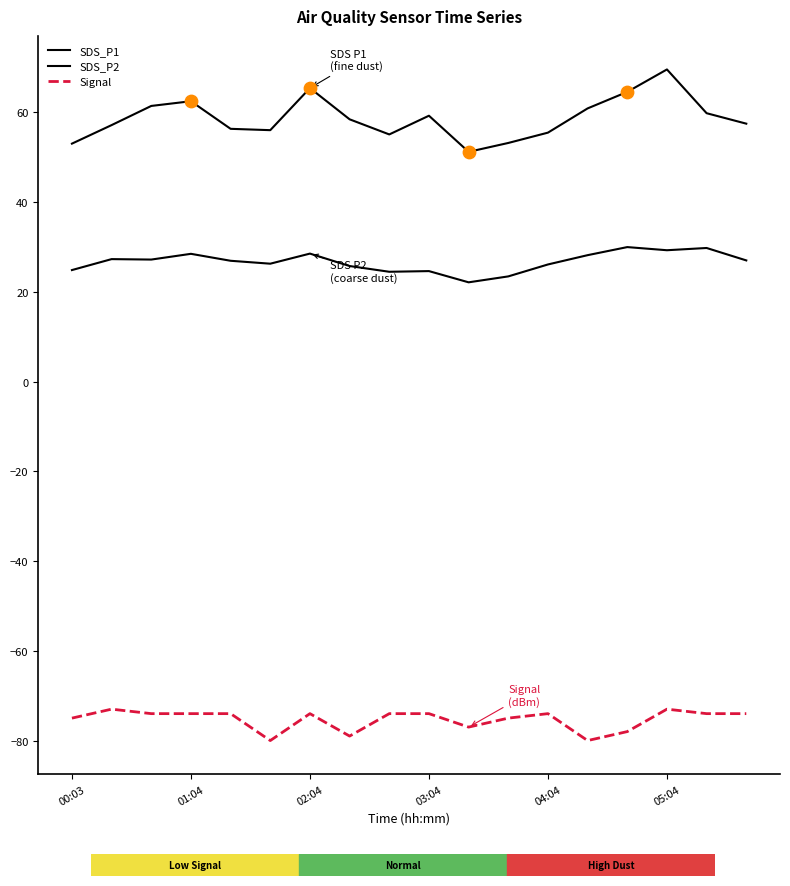

Does the chart have visible grid lines?

No